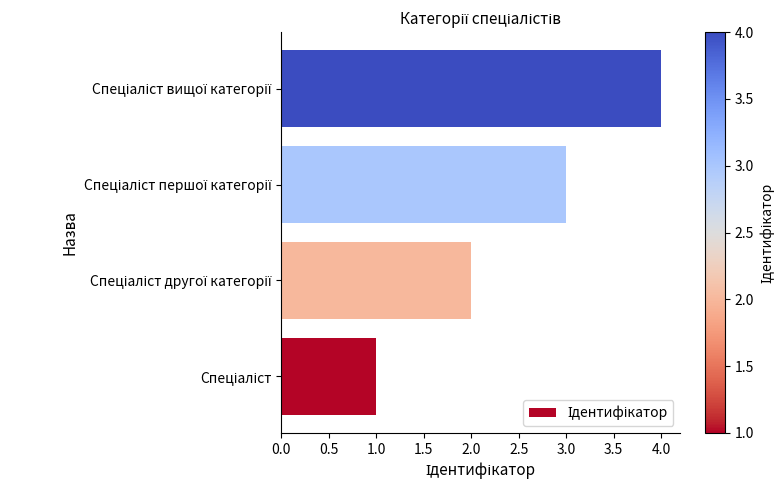

How many data points does each series have?

4